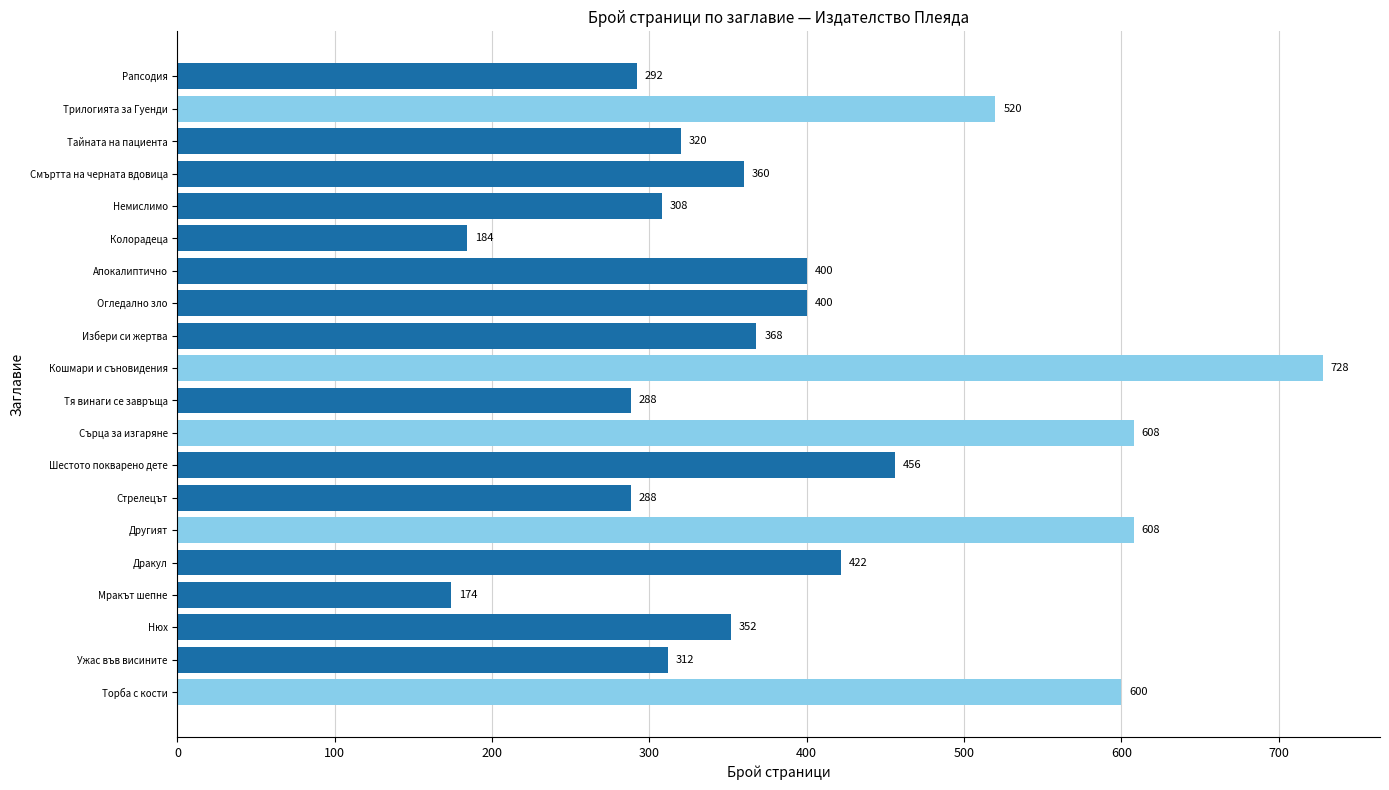

How many values are below 368?

10